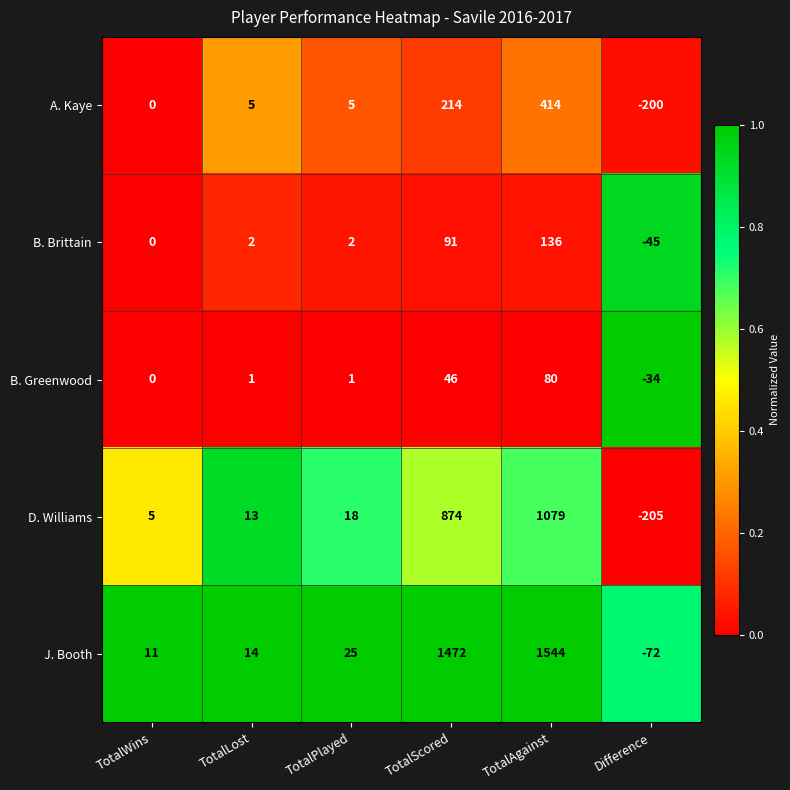

Read the D. Williams value at TotalScored, to the nearest 50.

850